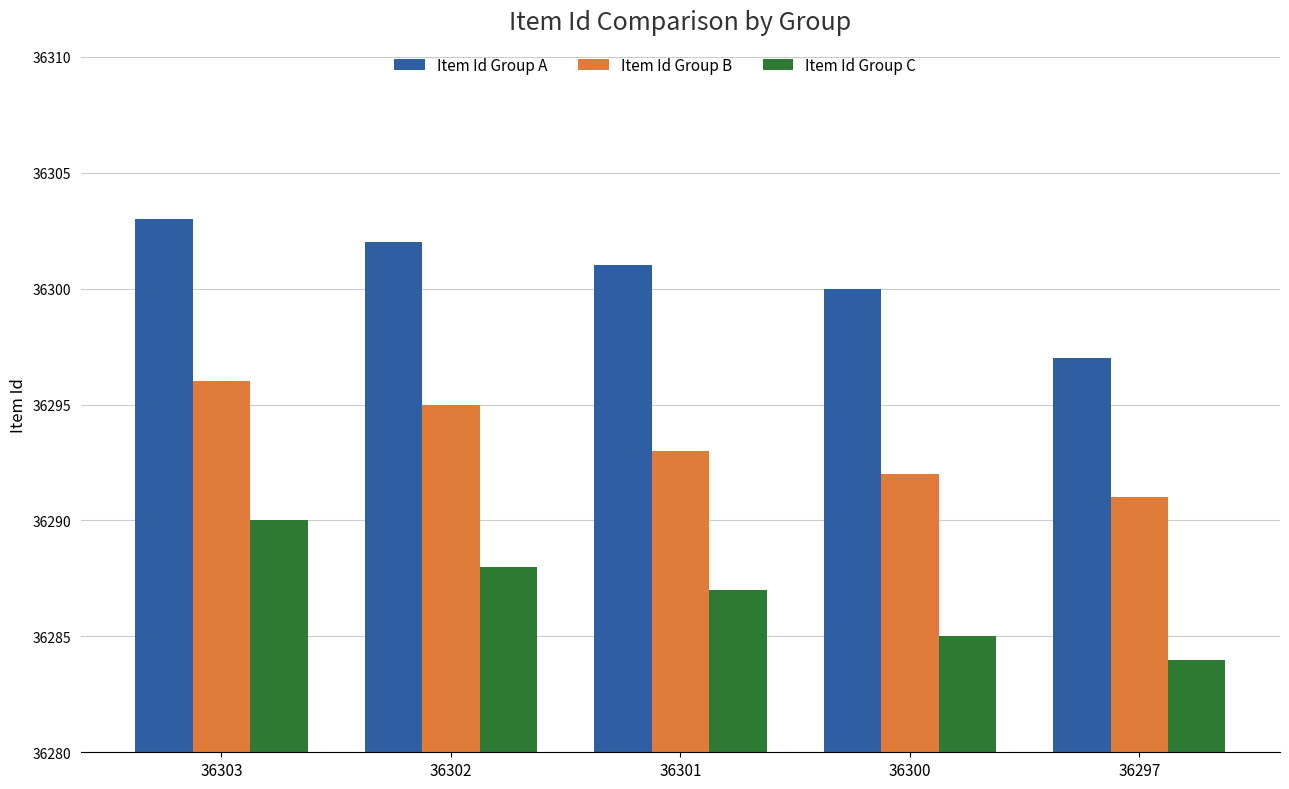

At which label does Item Id Group A reach its peak?

36303